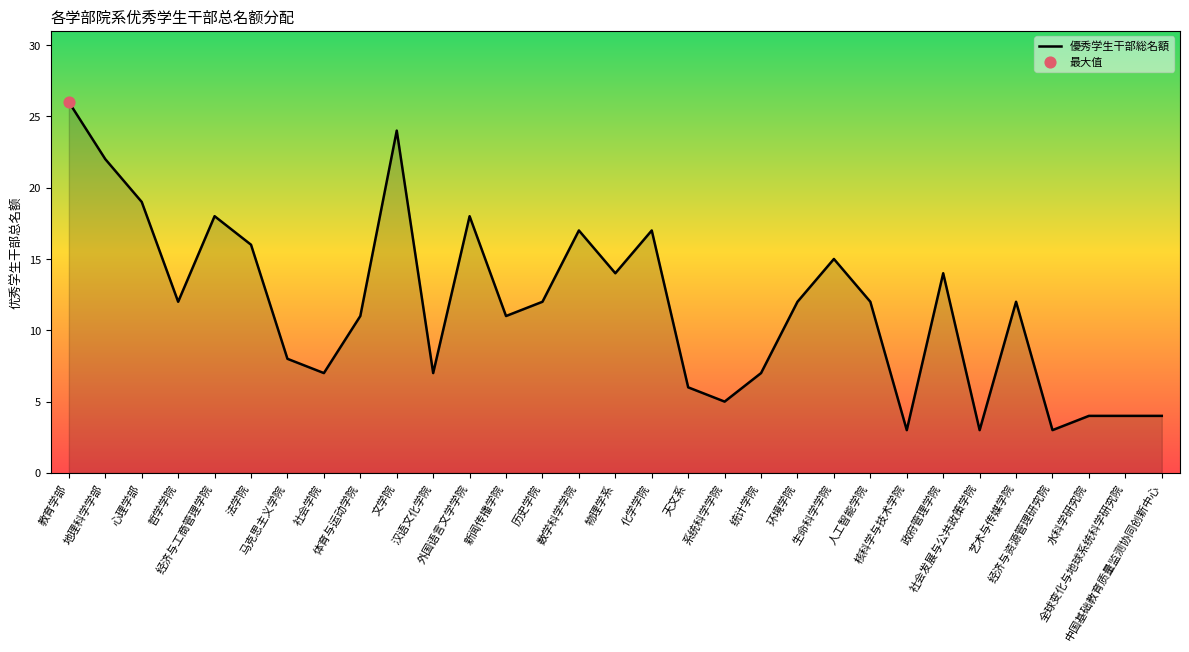

What is the ratio of the value at 核科学与技术学院 to the value at 化学学院?

0.2